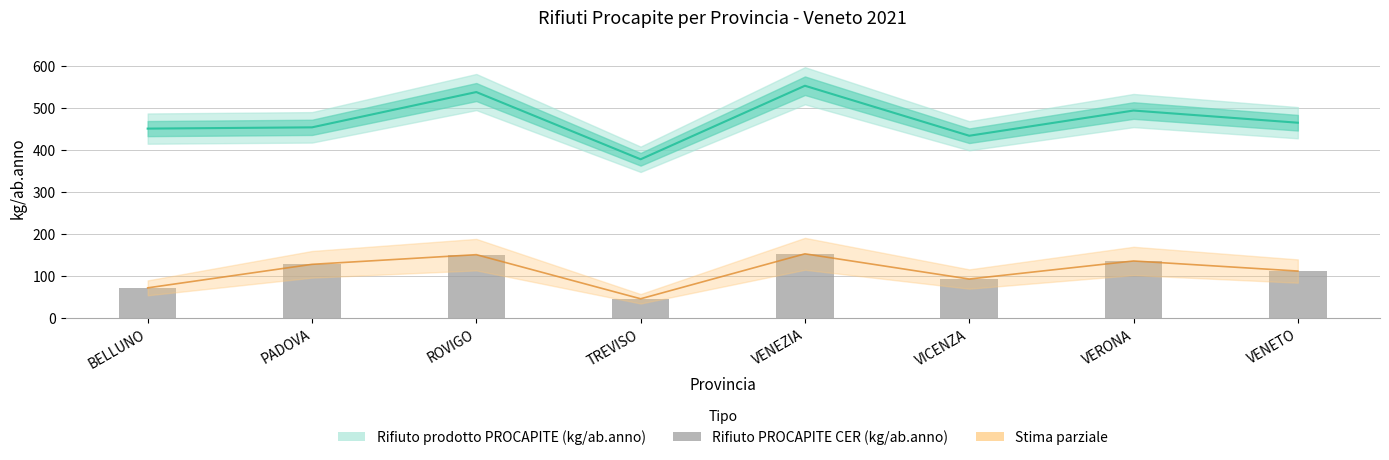

Which category has the lowest value across all series?

TREVISO